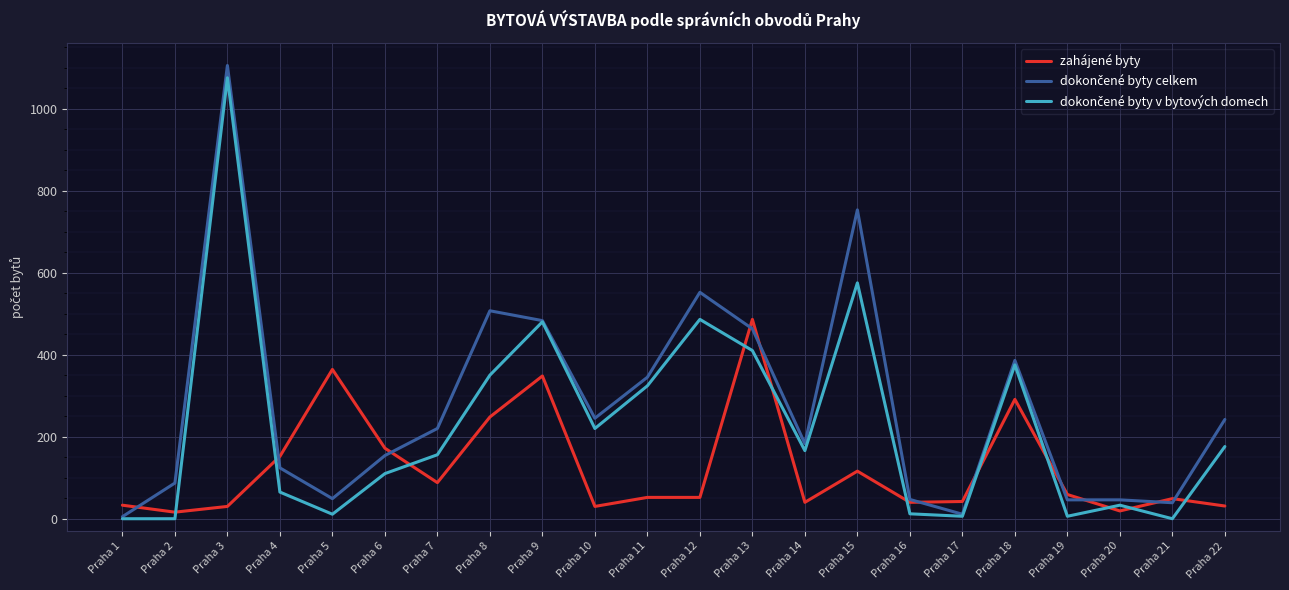

The value of zahájené byty at Praha 4 is 239. True or false?

False